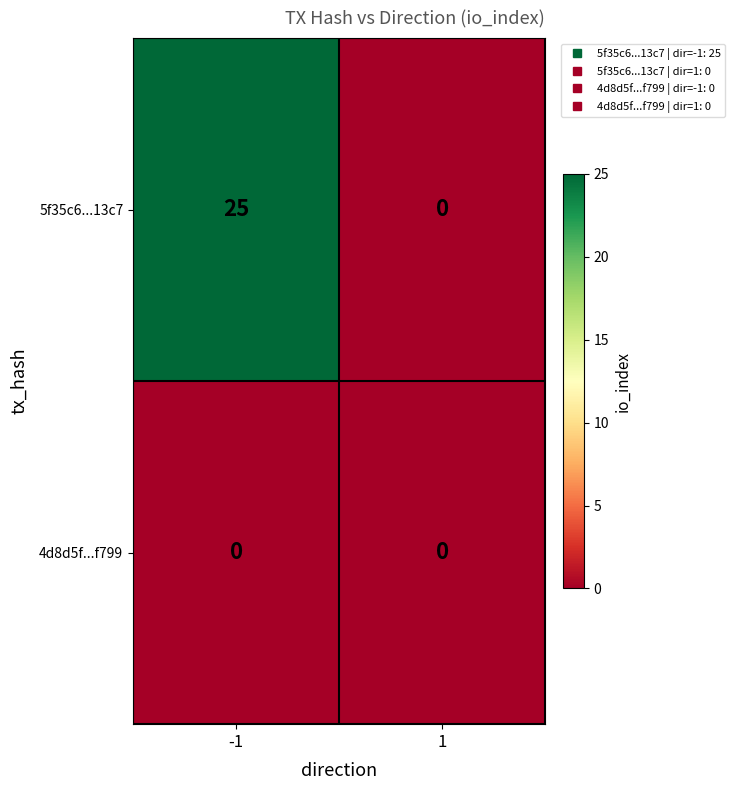

List the series in order of their peak value, highest first.

5f35c6...13c7, 4d8d5f...f799